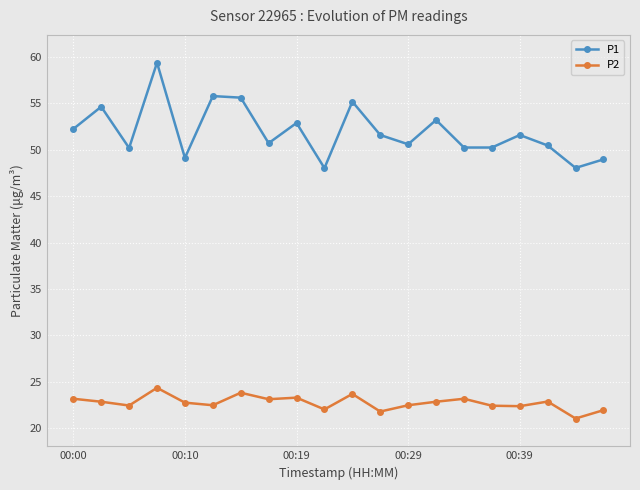

What is the sum of all P1 values?

1038.9